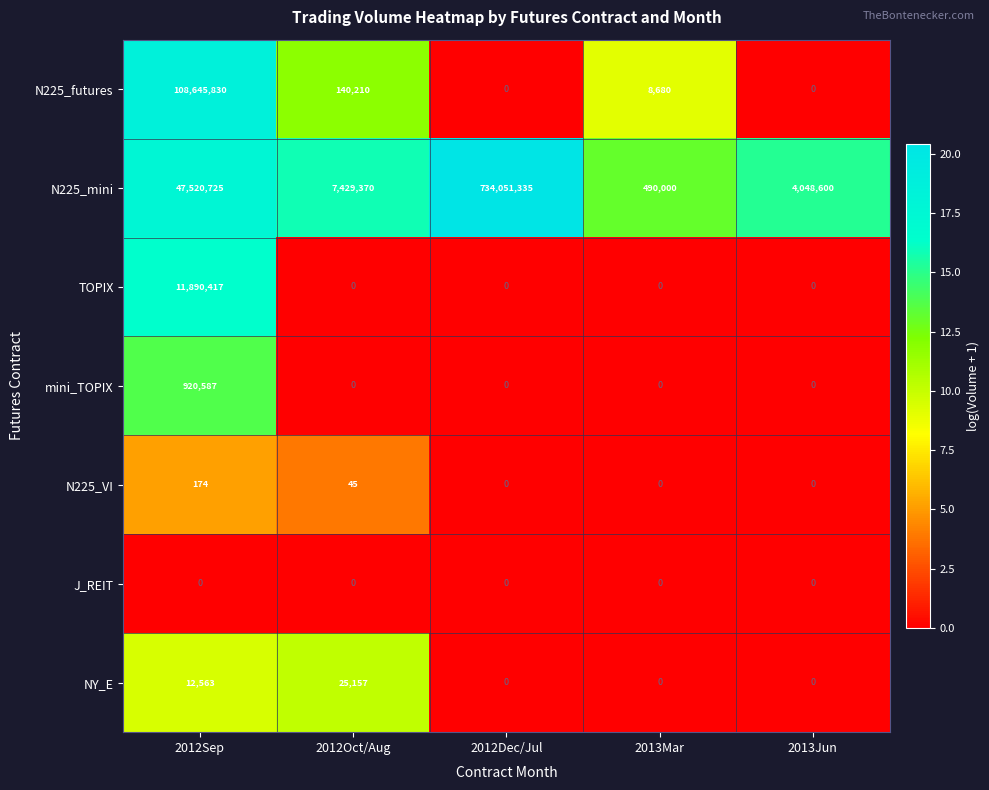

At which label does N225_futures reach its peak?

2012Sep